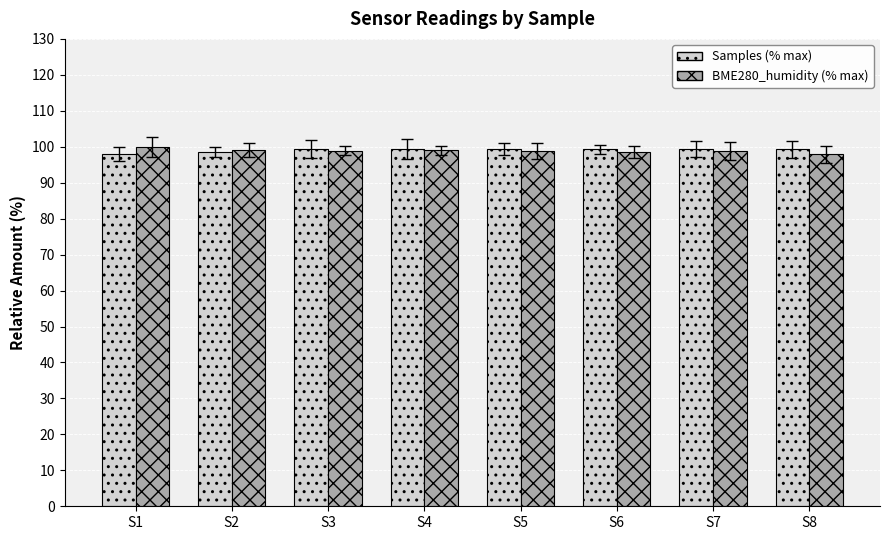

At which category is the sum across all series the highest?

S4